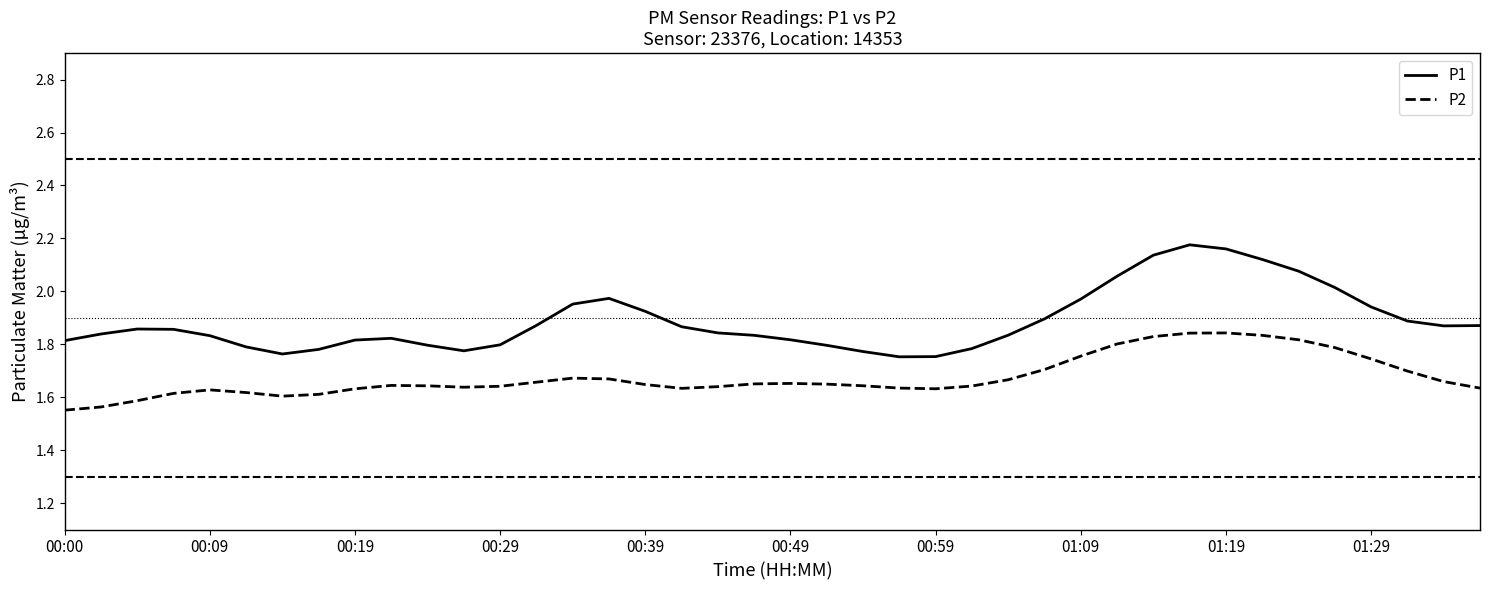

At how many categories does at least one series exceed 1?

40